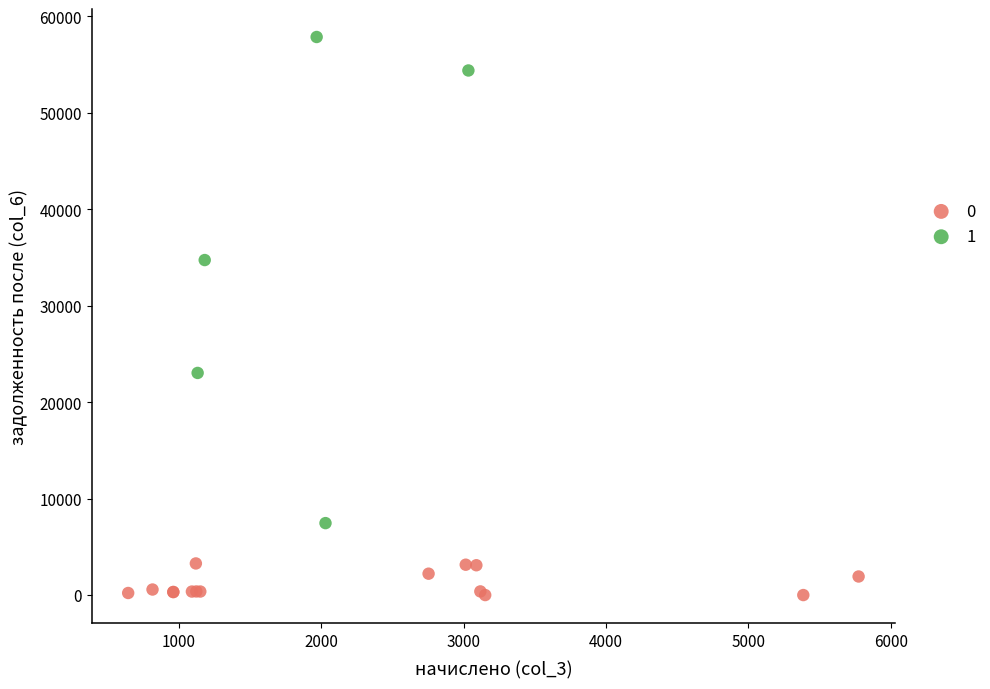

Which series contains the highest Y value?

1